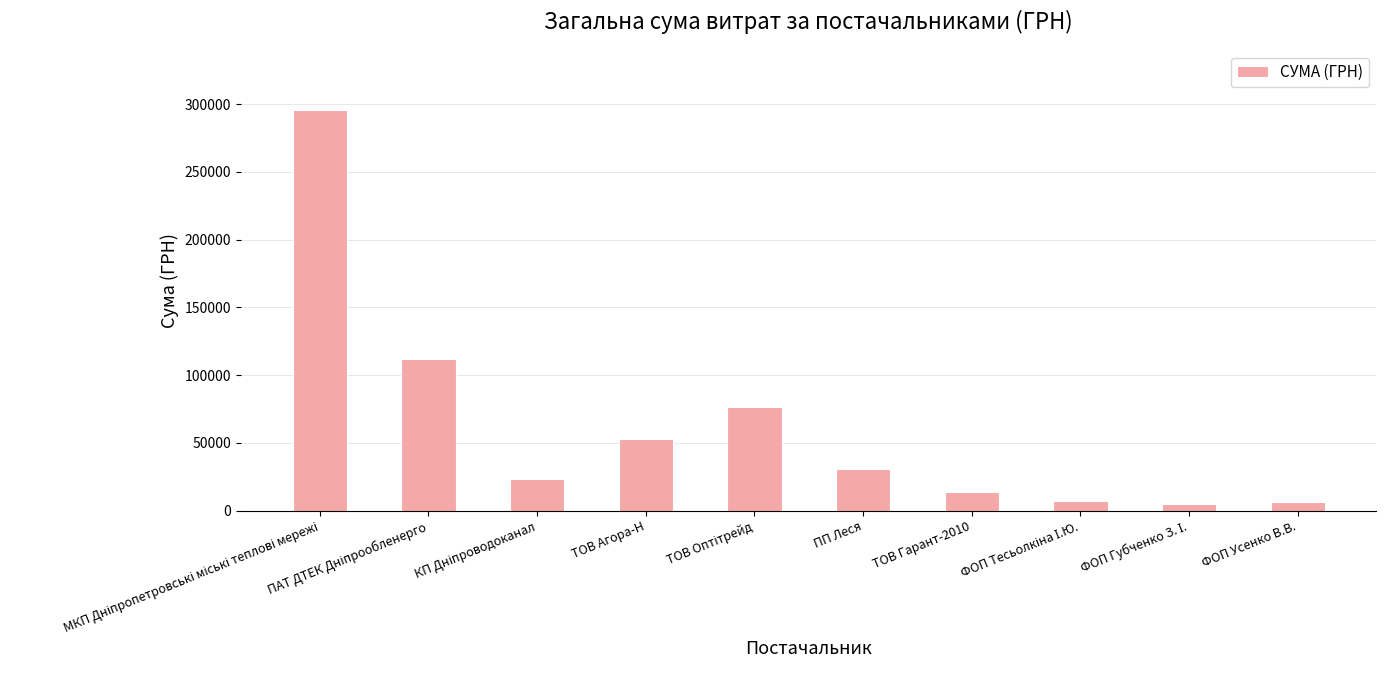

What is the label of the 5th bar from the right?

ПП Леся